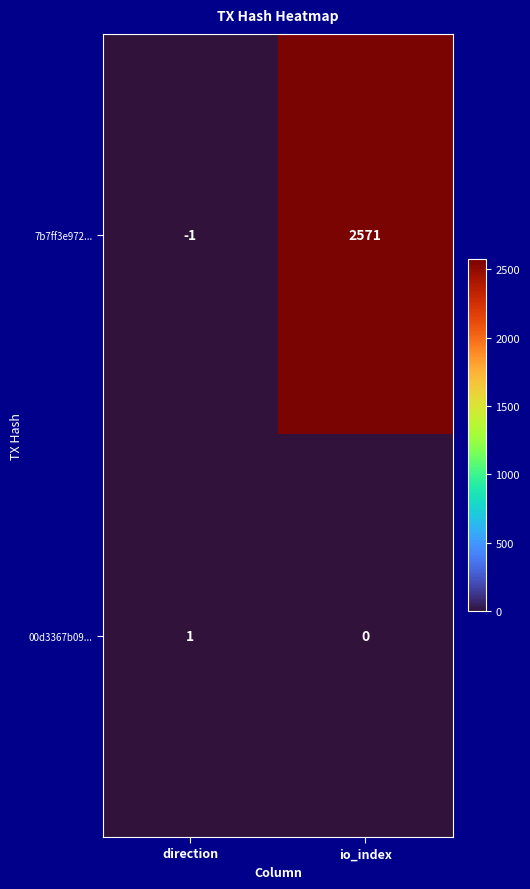

At direction, list the series in order from largest to smallest.

00d3367b09..., 7b7ff3e972...